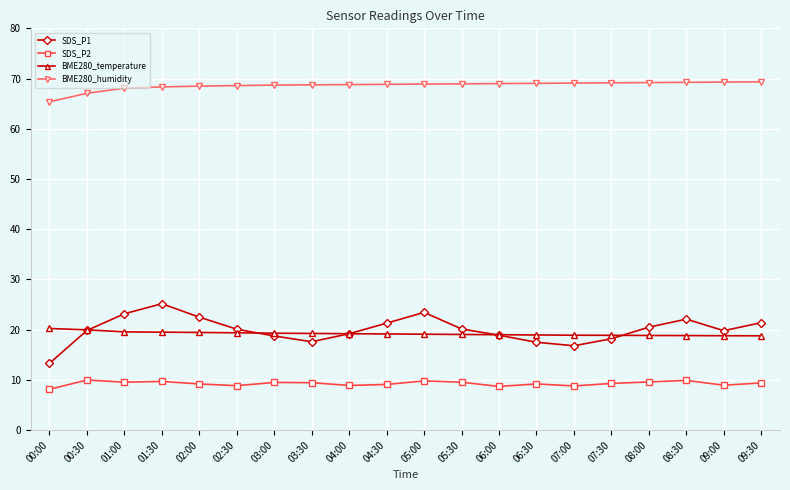

What position from the right is 08:30?

3